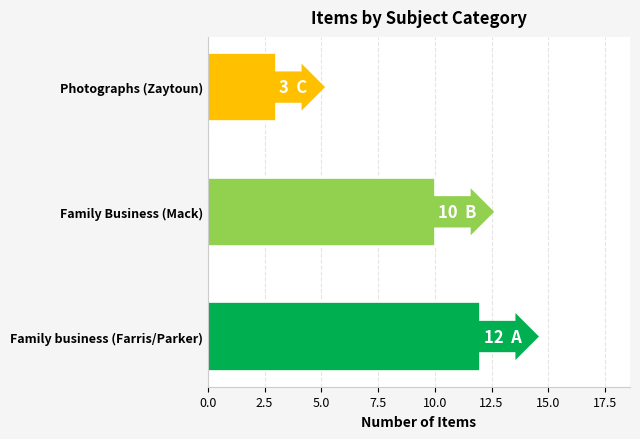

True or false: the data shows 4 at Family Business (Mack).

False